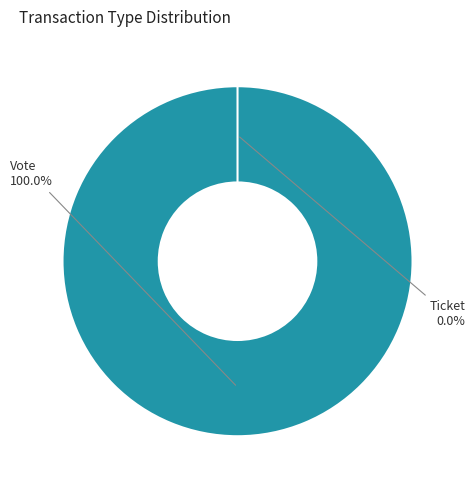

To the nearest percent, what is the difference between the Vote and Ticket slice percentages?

100%